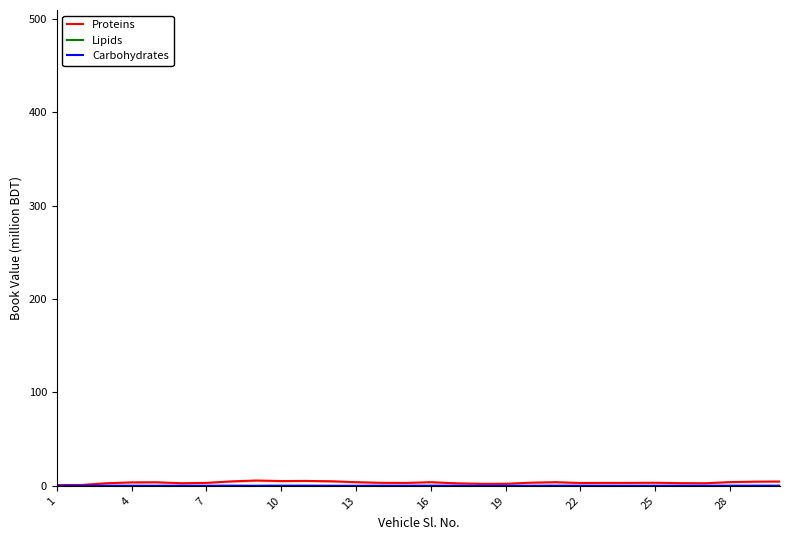

Is it true that Proteins equals 4.0 at 28?

True